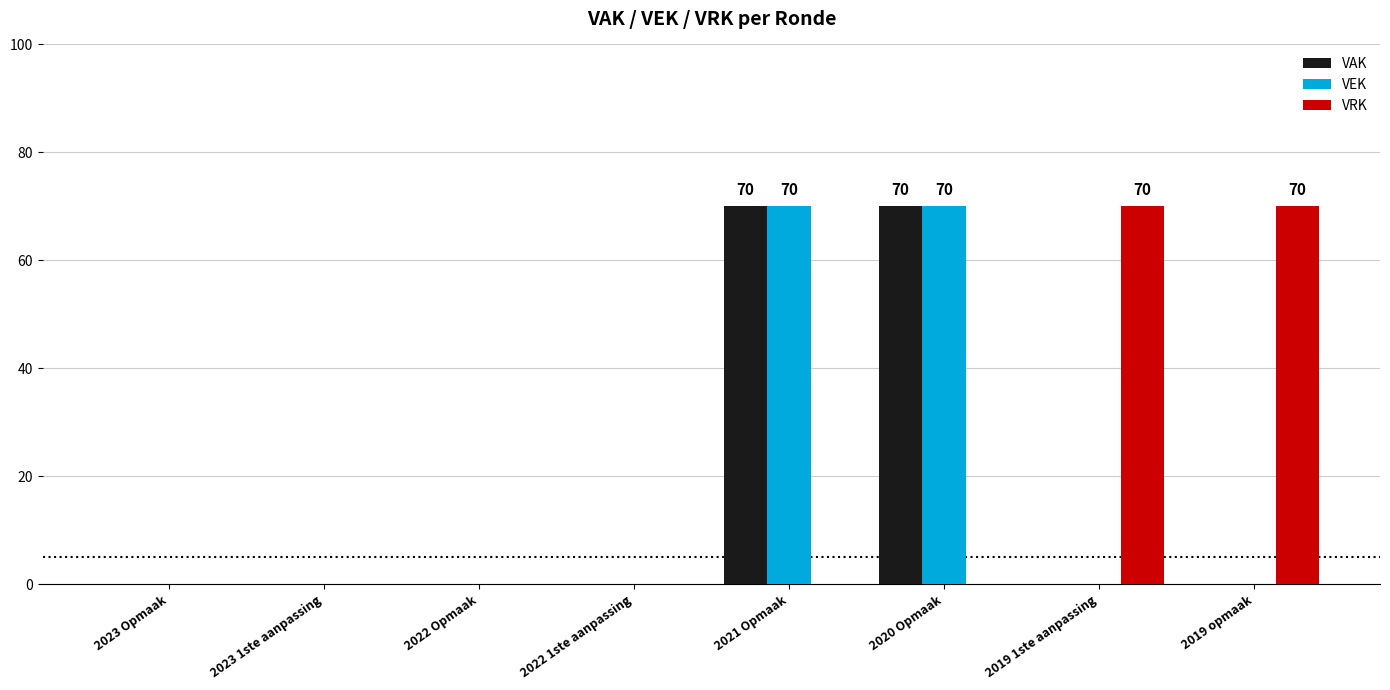

How many series are shown in this chart?

3